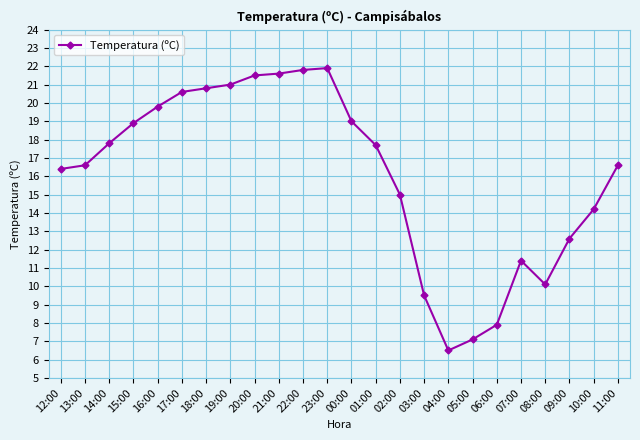

Read the value at 03:00.

9.5